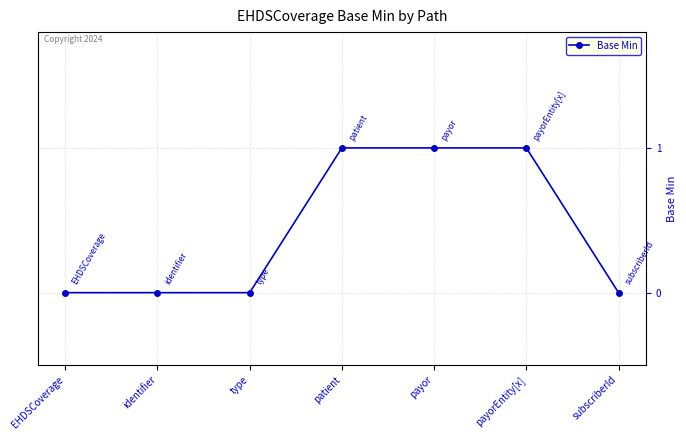

True or false: the data shows 0 at EHDSCoverage.

True